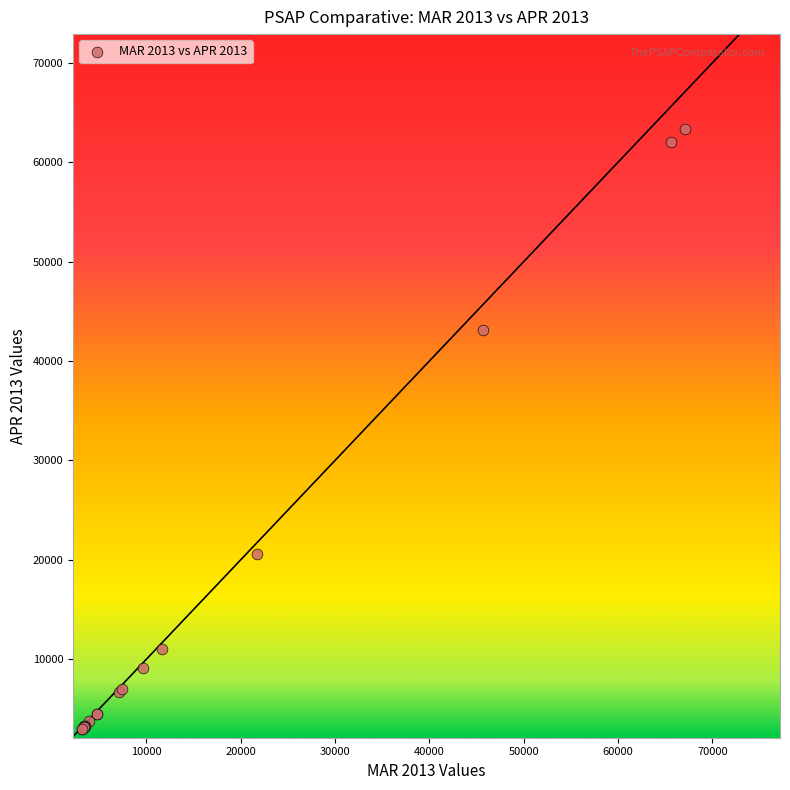

What Y value in the scatter plot is closest to 33188?

43102.6